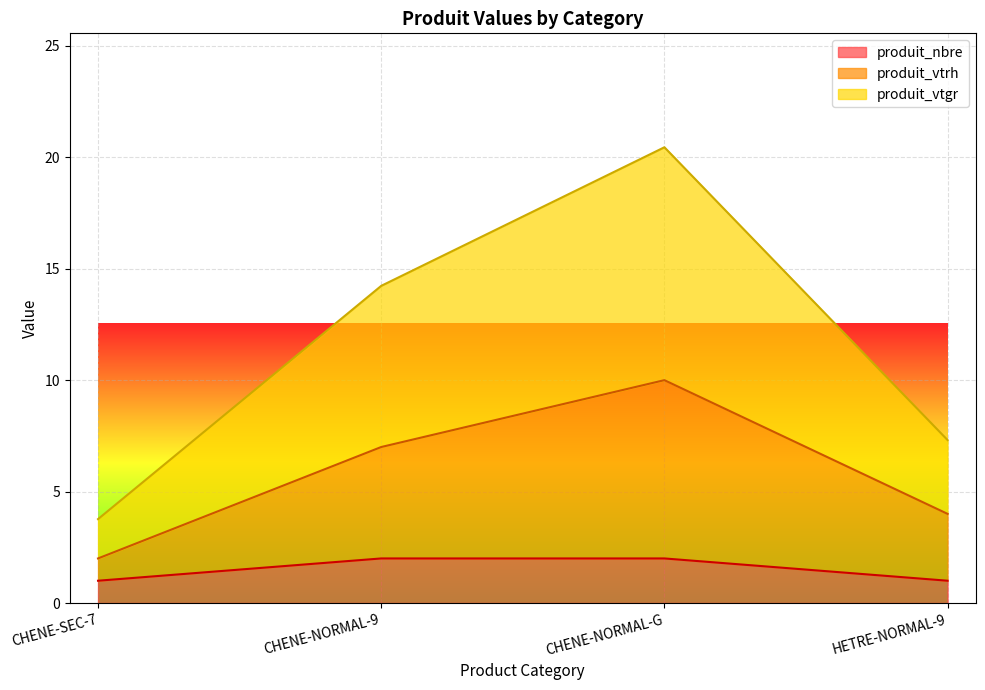

The produit_vtgr series shows 9.9 at CHENE-NORMAL-G. True or false?

False